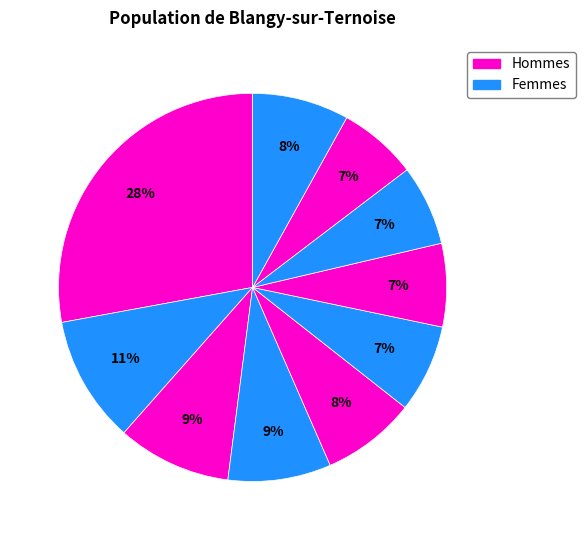

How many segments does this pie chart have?

10